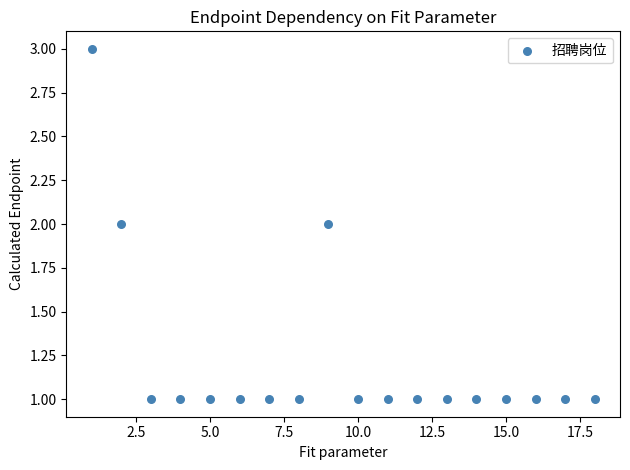

What is the range of X values (max minus min)?

17